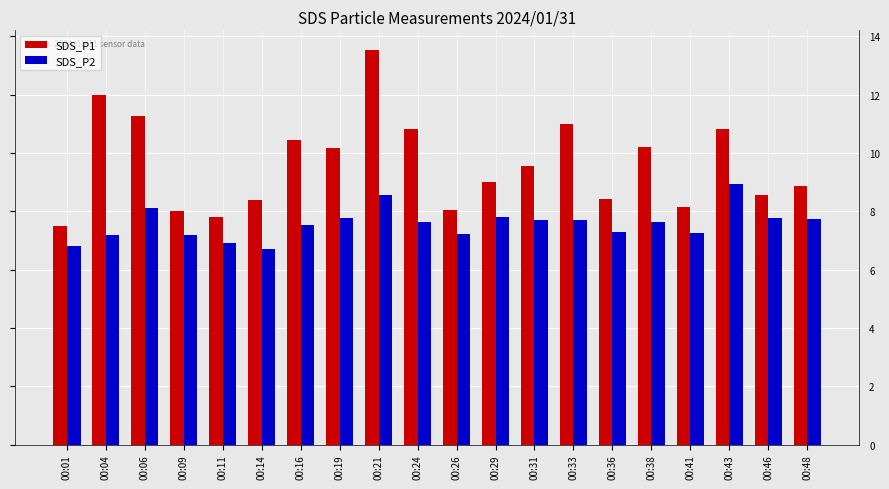

What is the highest value of the SDS_P1 series?

13.5